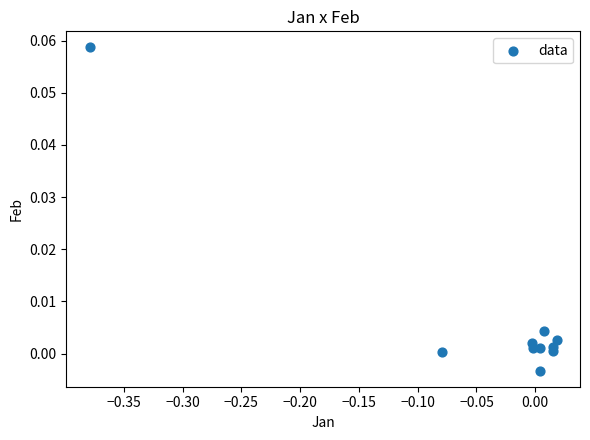

What is the range of X values (max minus min)?

0.4